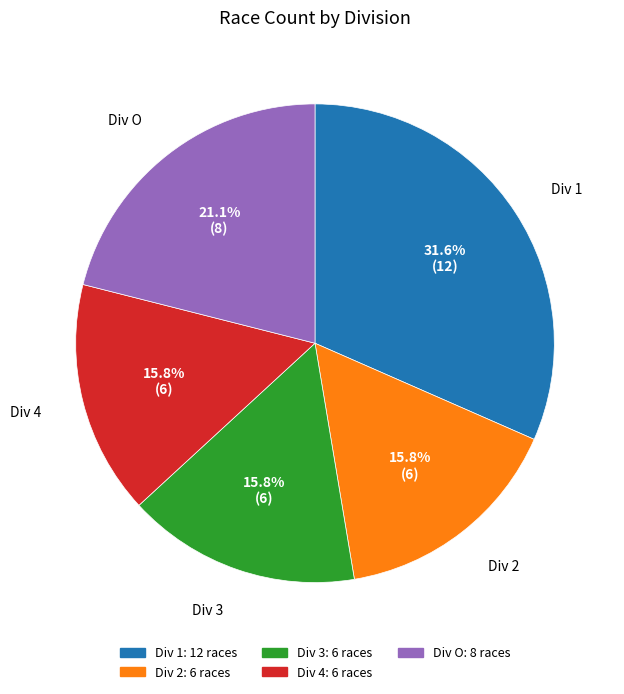

Does any single category account for the majority?

No